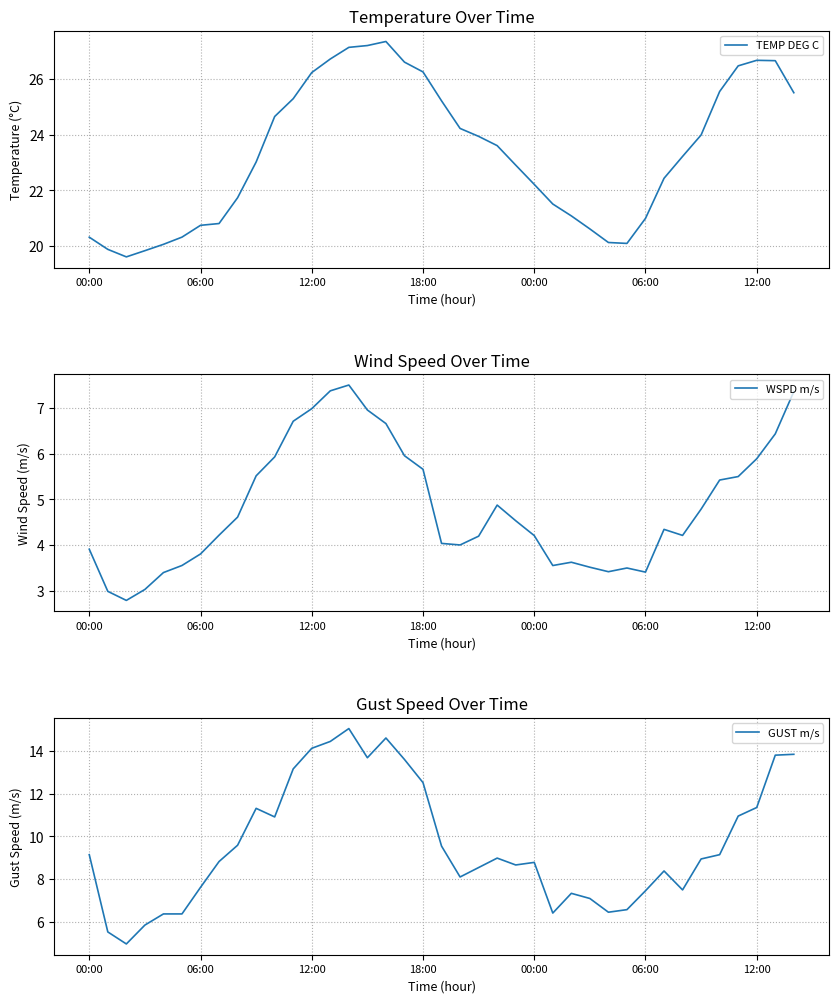

Is it true that GUST m/s equals 8.1 at 20?

True